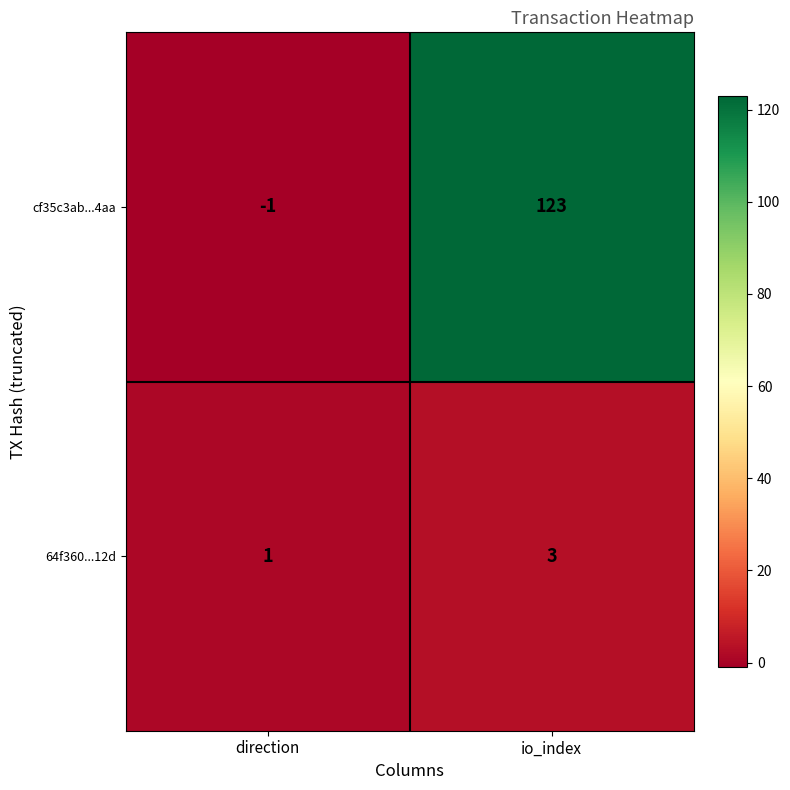

What is the average value of the cf35c3ab...4aa series?

61